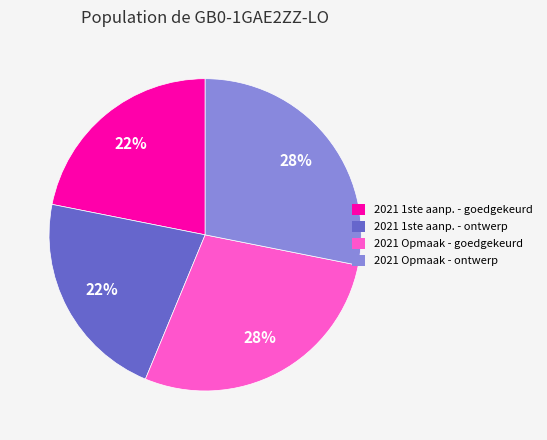

To the nearest percent, what is the average slice percentage?

25%